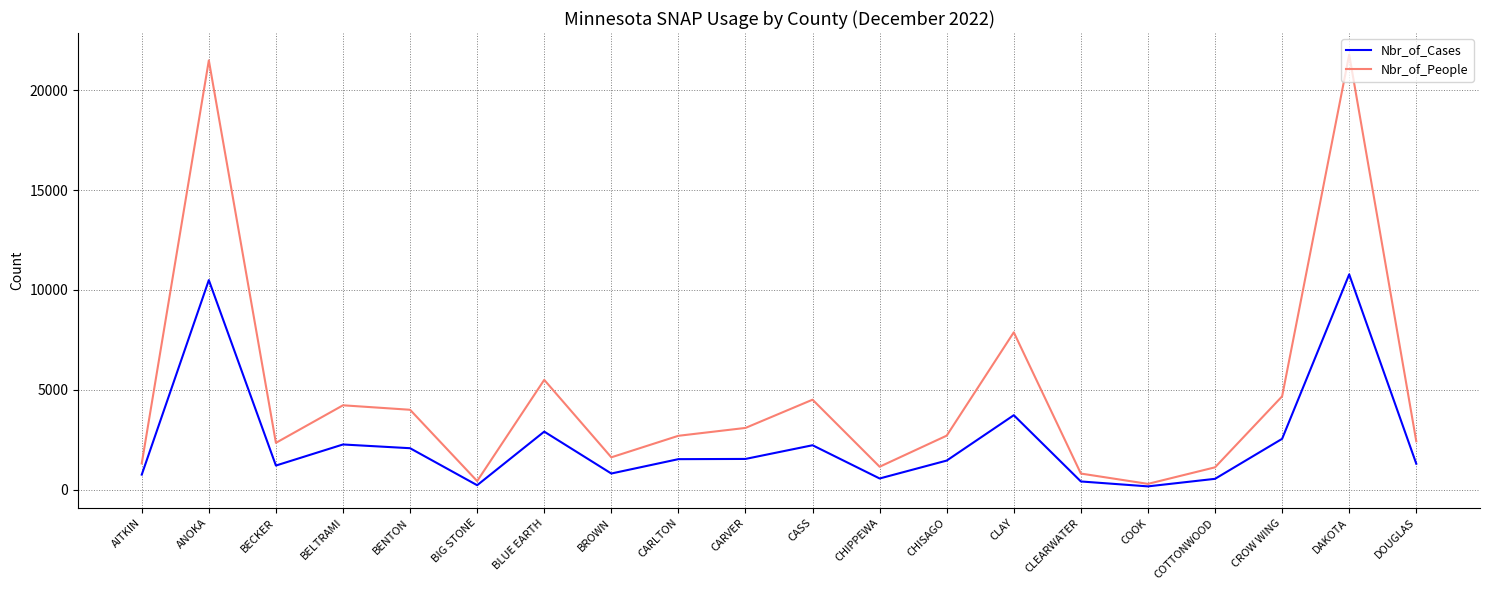

True or false: Nbr_of_People has a value of 805 at CLEARWATER.

True